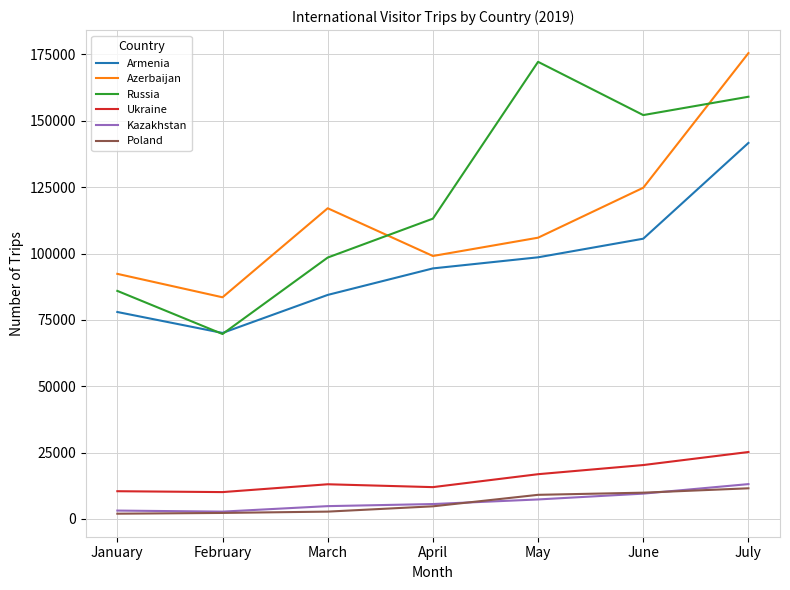

The Armenia series shows 140214 at April. True or false?

False